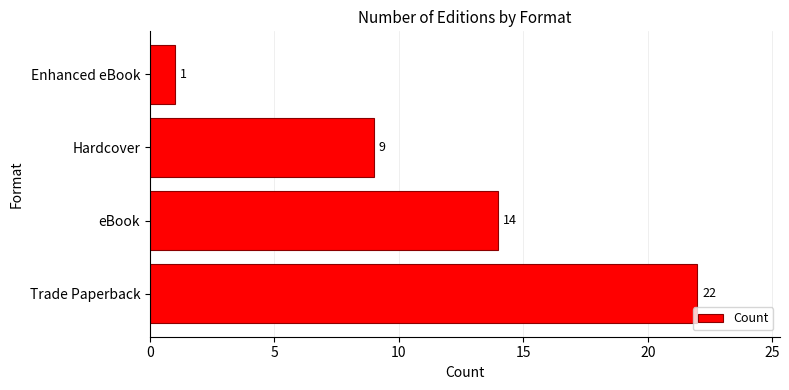

Reading bottom to top, list all the values displayed in this chart.

Trade Paperback=22	eBook=14	Hardcover=9	Enhanced eBook=1